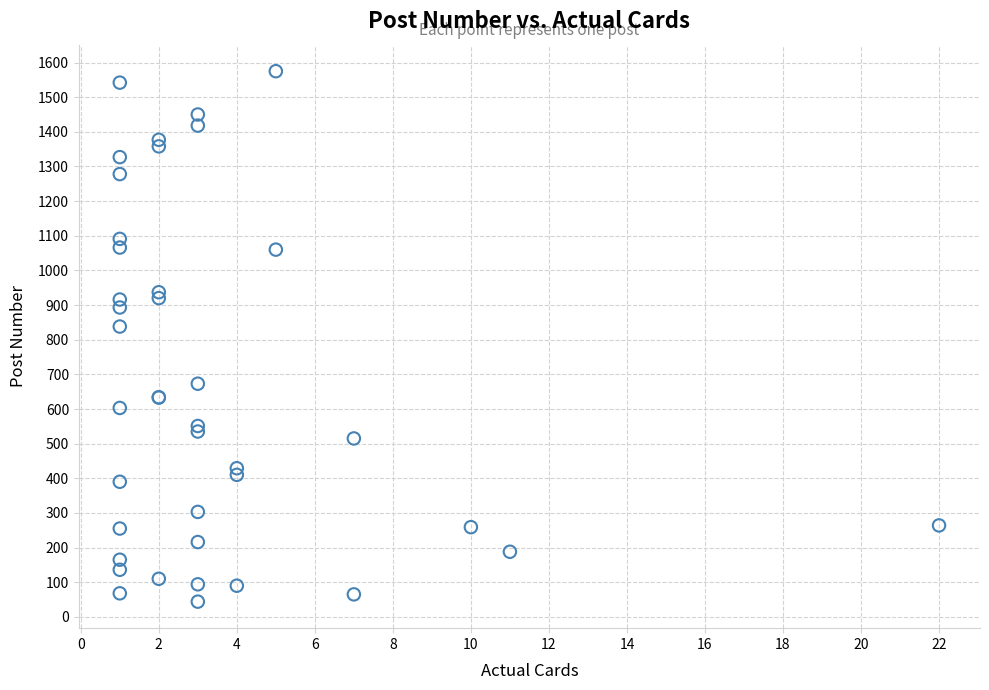

What Y value in the scatter plot is closest to 809?

838